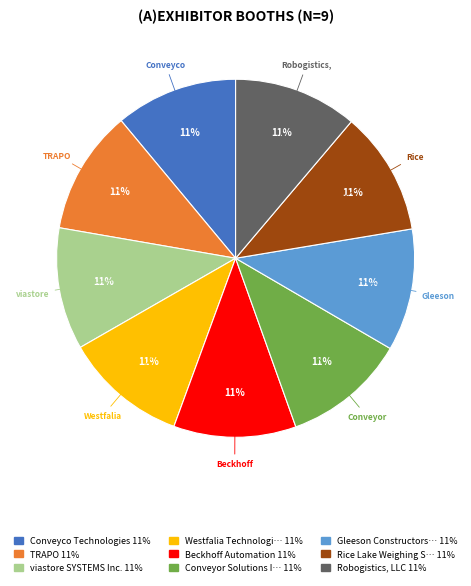

Count the number of slices in the pie.

9